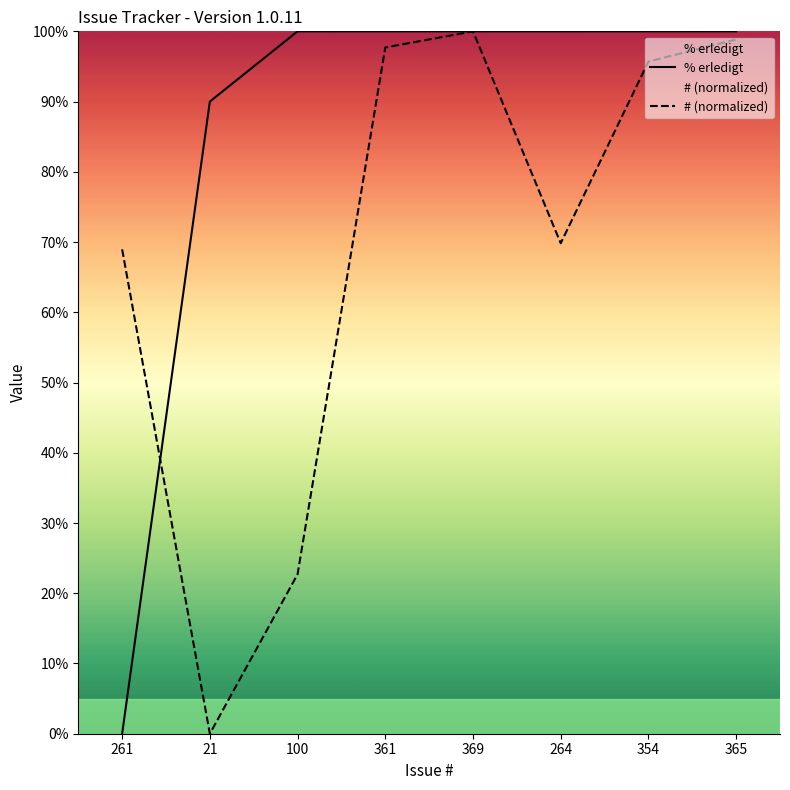

Rank the series by their maximum value, from lowest to highest.

% erledigt, # (normalized)